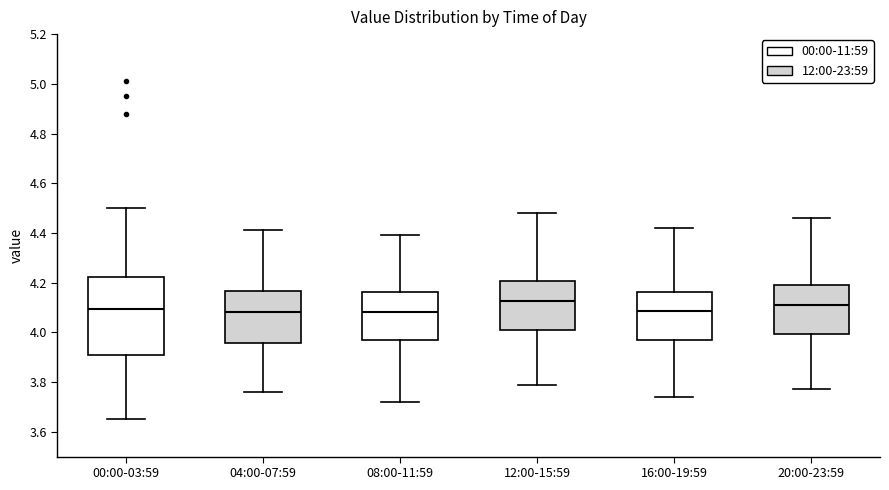

Where does the lower whisker of the box for 08:00-11:59 end on the y-axis? The values are not printed on the chart, so give them approximately, as read against the axis.

3.72